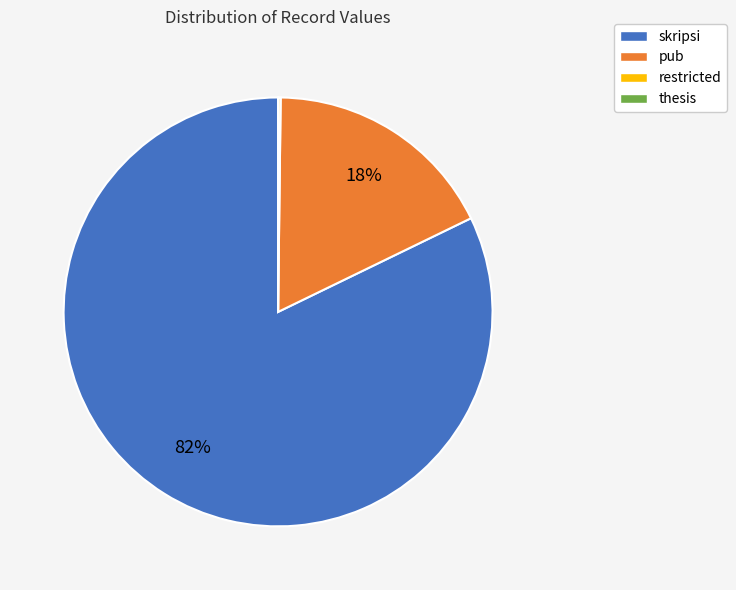

To the nearest percent, what is the average slice percentage?

25%